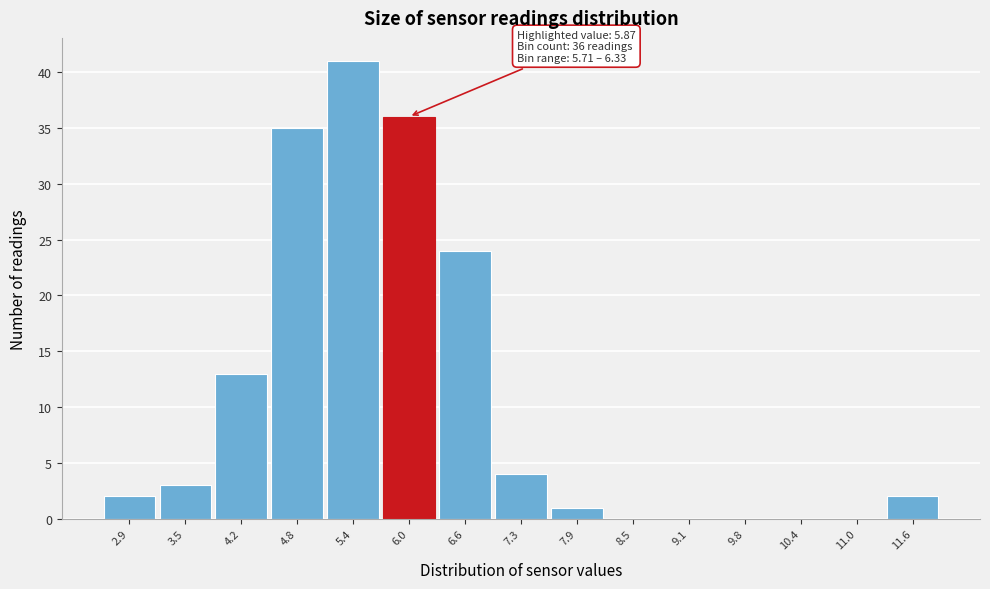

Which range on the x-axis has the tallest bar?

5.1 to 5.7